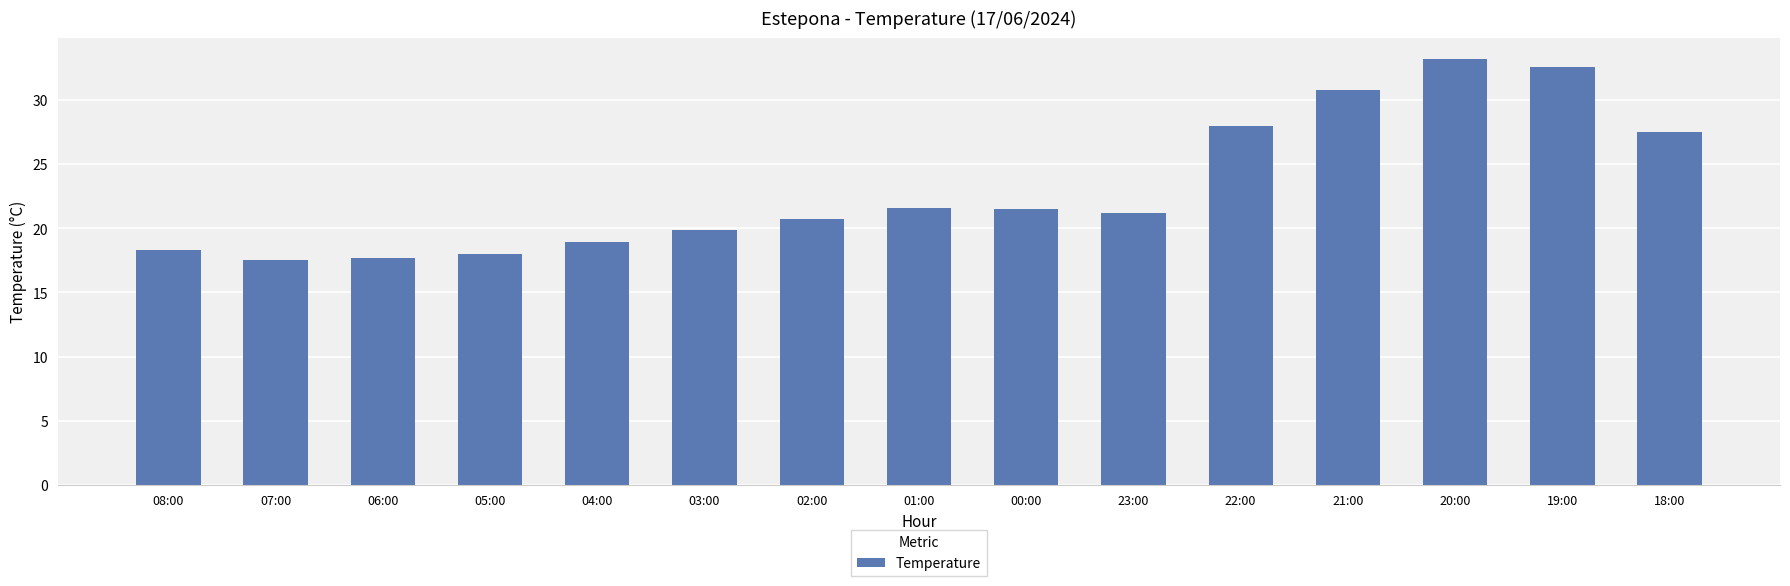

What is the ratio of the value at 00:00 to the value at 01:00?

1.0